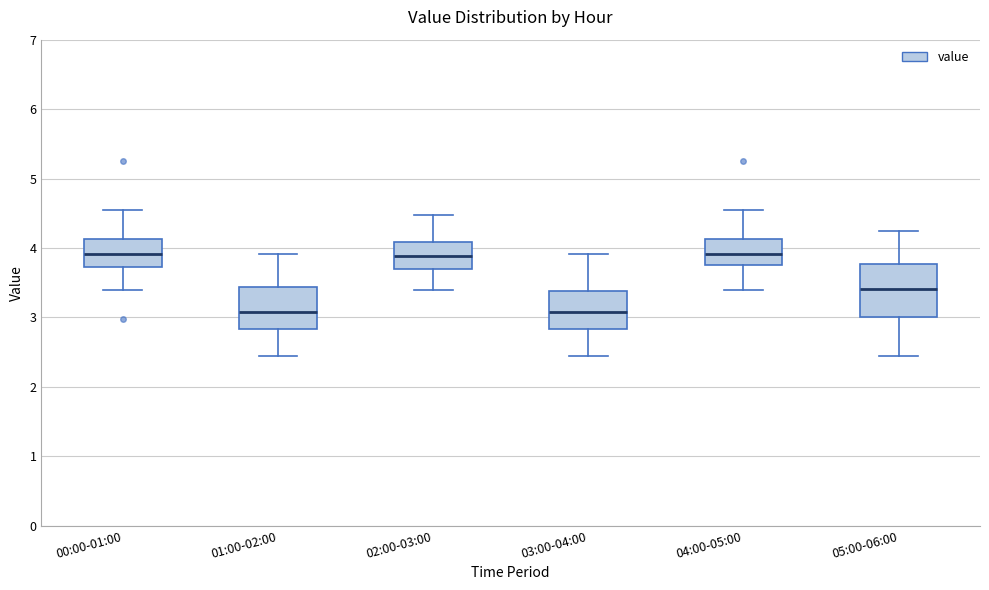

Reading left to right, transcribe this box plot: for each box, give where its median line is, the range the box spans, and where its two whiskers end, as read against the y-axis. The values are not printed on the chart, so give them approximately, as read against the axis.

00:00-01:00: median 3.9, box 3.7 to 4.1, whiskers 3.4 to 4.6
01:00-02:00: median 3.1, box 2.8 to 3.4, whiskers 2.5 to 3.9
02:00-03:00: median 3.9, box 3.7 to 4.1, whiskers 3.4 to 4.5
03:00-04:00: median 3.1, box 2.8 to 3.4, whiskers 2.5 to 3.9
04:00-05:00: median 3.9, box 3.8 to 4.1, whiskers 3.4 to 4.6
05:00-06:00: median 3.4, box 3.0 to 3.8, whiskers 2.5 to 4.3